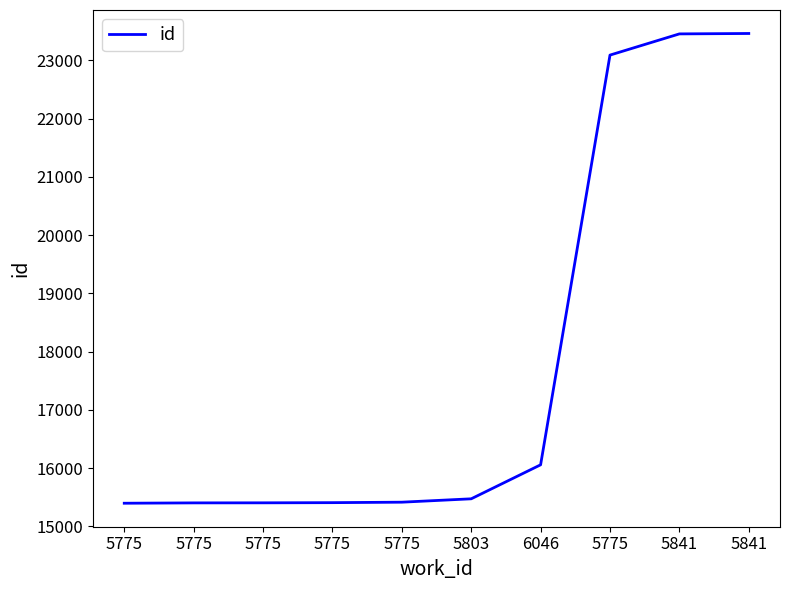

Is this an area chart (filled region under the line)?

No